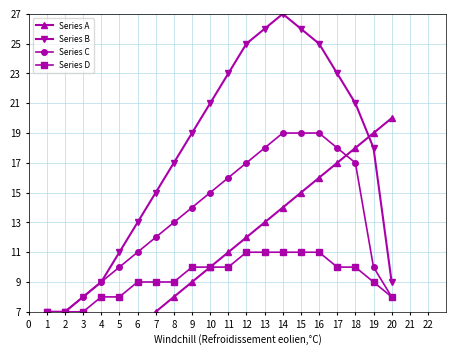

At which category does Series B reach its first local peak?

14